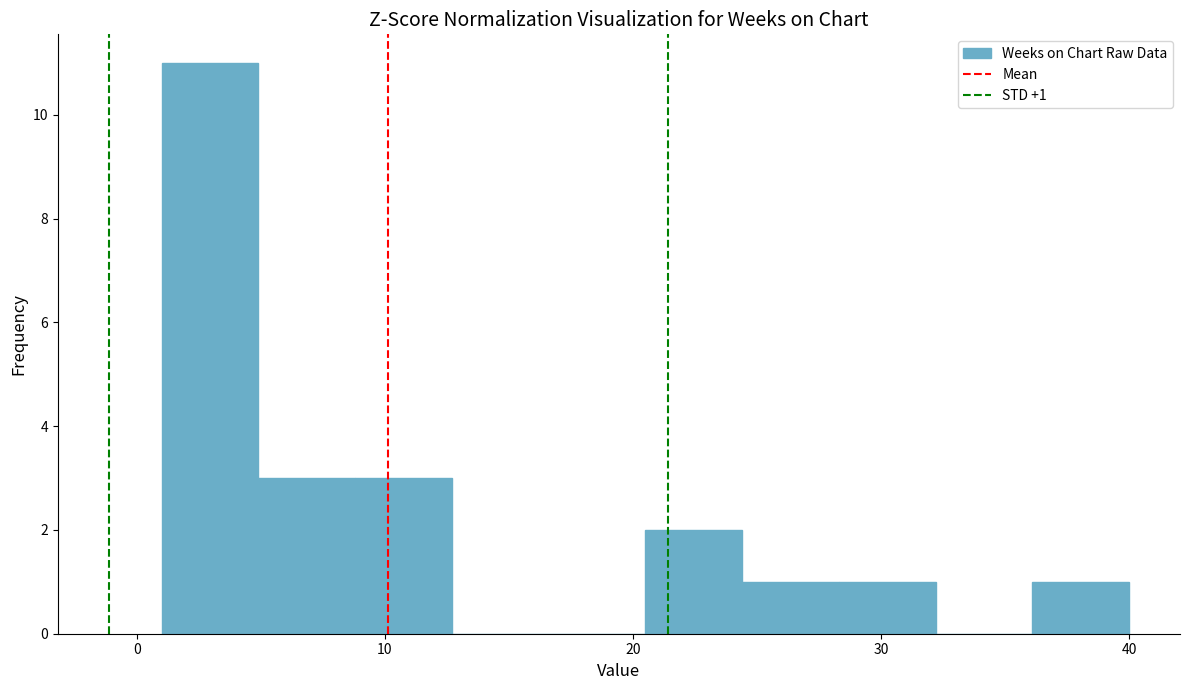

Around what value on the x-axis is the tallest bar? Give the approximate position of its centre, as read against the axis.

3